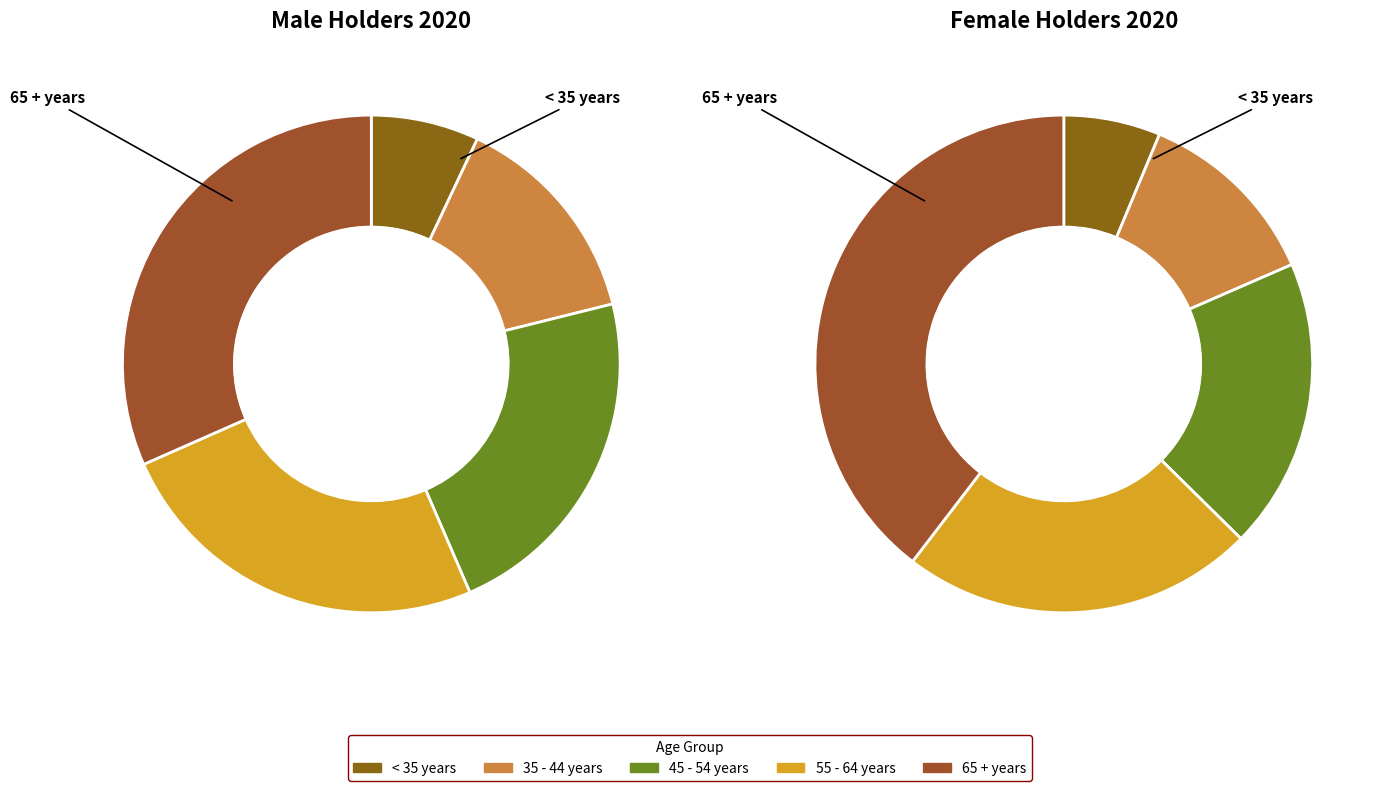

To the nearest percent, what percentage of the pie is < 35 years?

7%